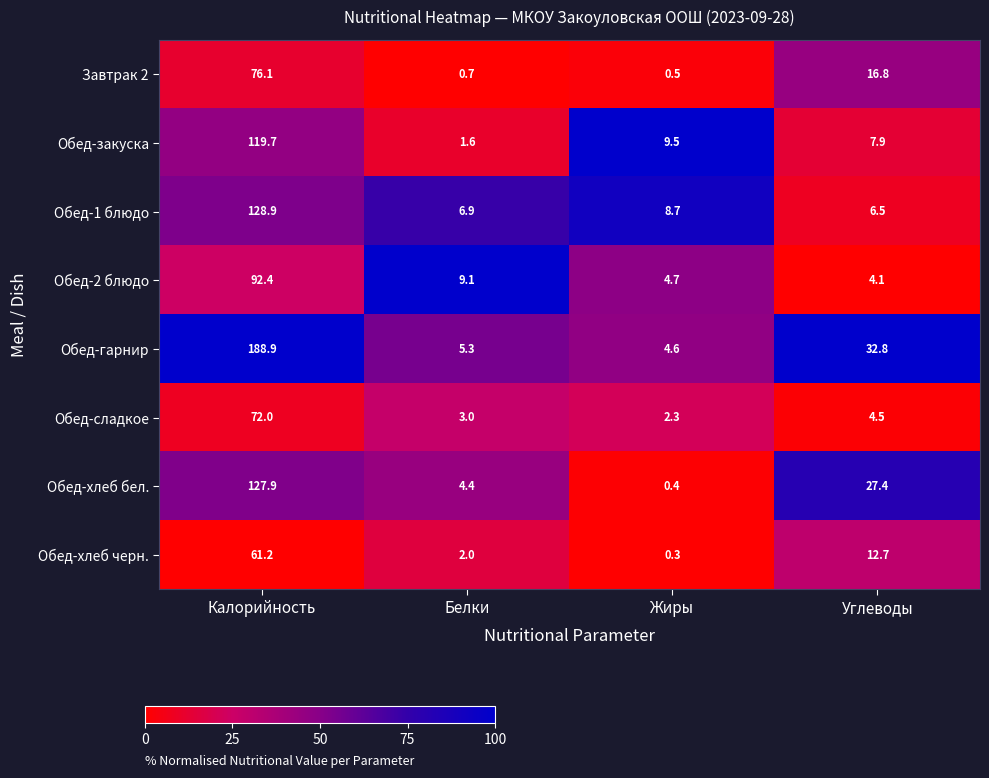

What is the total value across all series at Жиры?

31.0